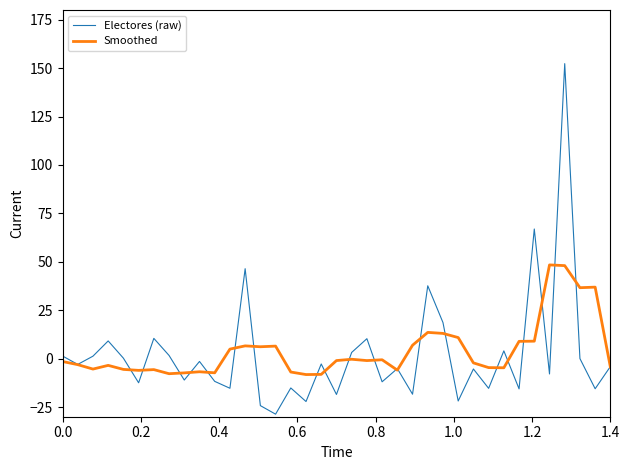

Rank the series by their maximum value, from lowest to highest.

Smoothed, Electores (raw)